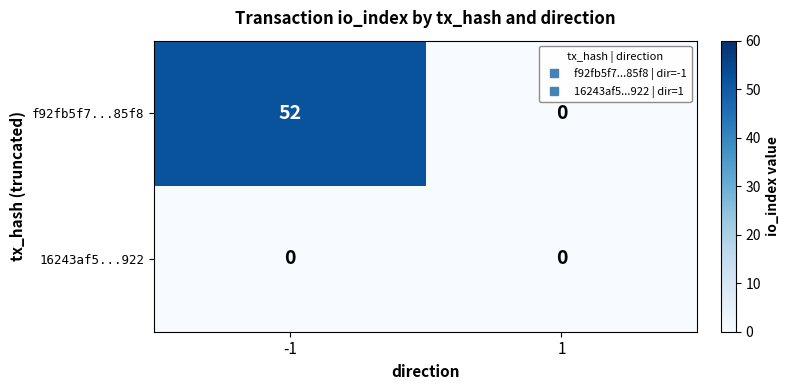

Reading left to right, extract all data points from this chart.

f92fb5f7...85f8: 52	0
16243af5...922: 0	0